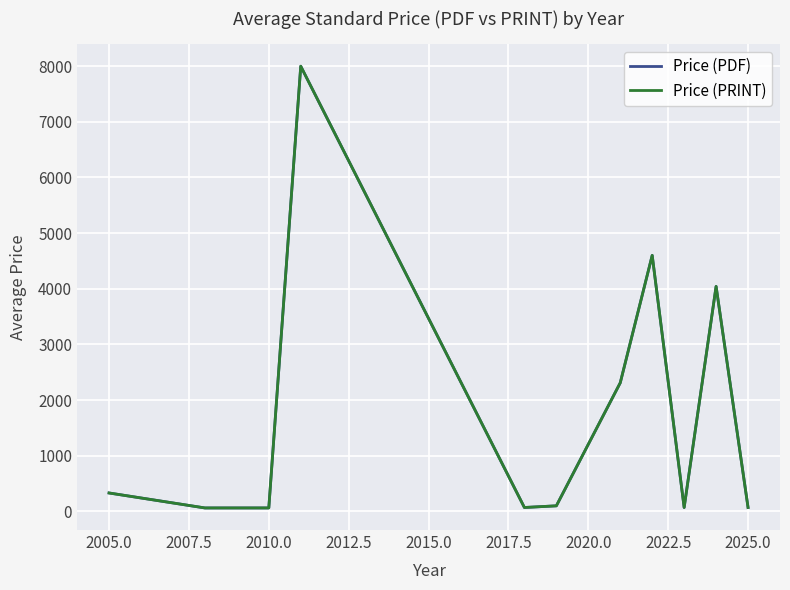

Is this an area chart (filled region under the line)?

No